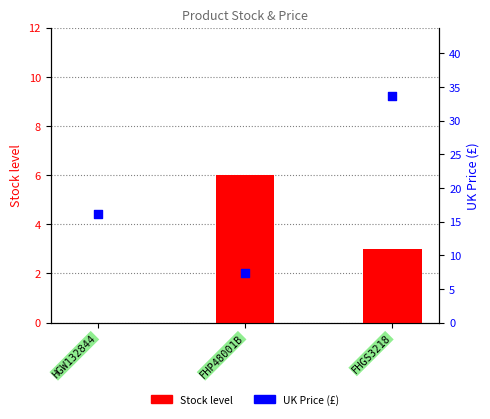

At how many categories does at least one series exceed 11?

2